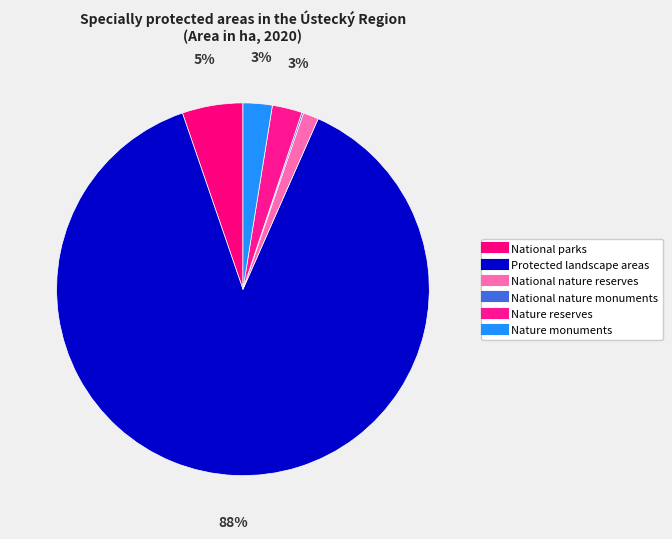

Does any single category account for the majority?

Yes